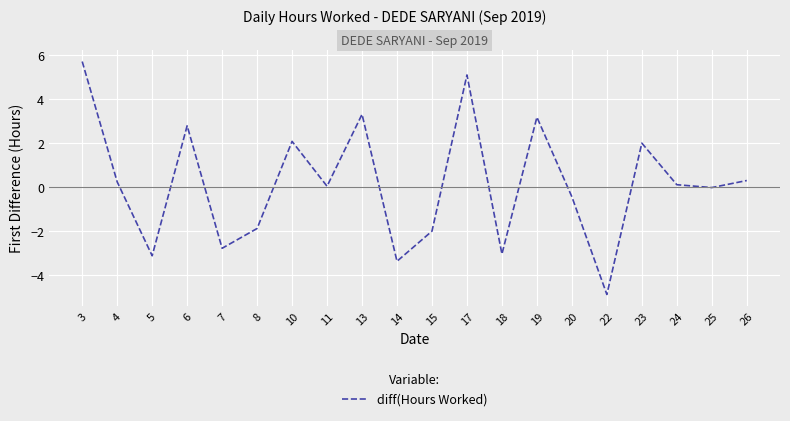

What is the difference between the values at 18 and 22?

1.8